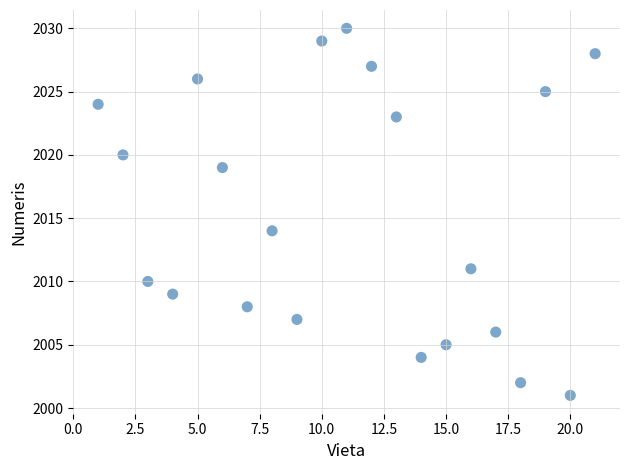

What Y value in the scatter plot is closest to 2015?

2014